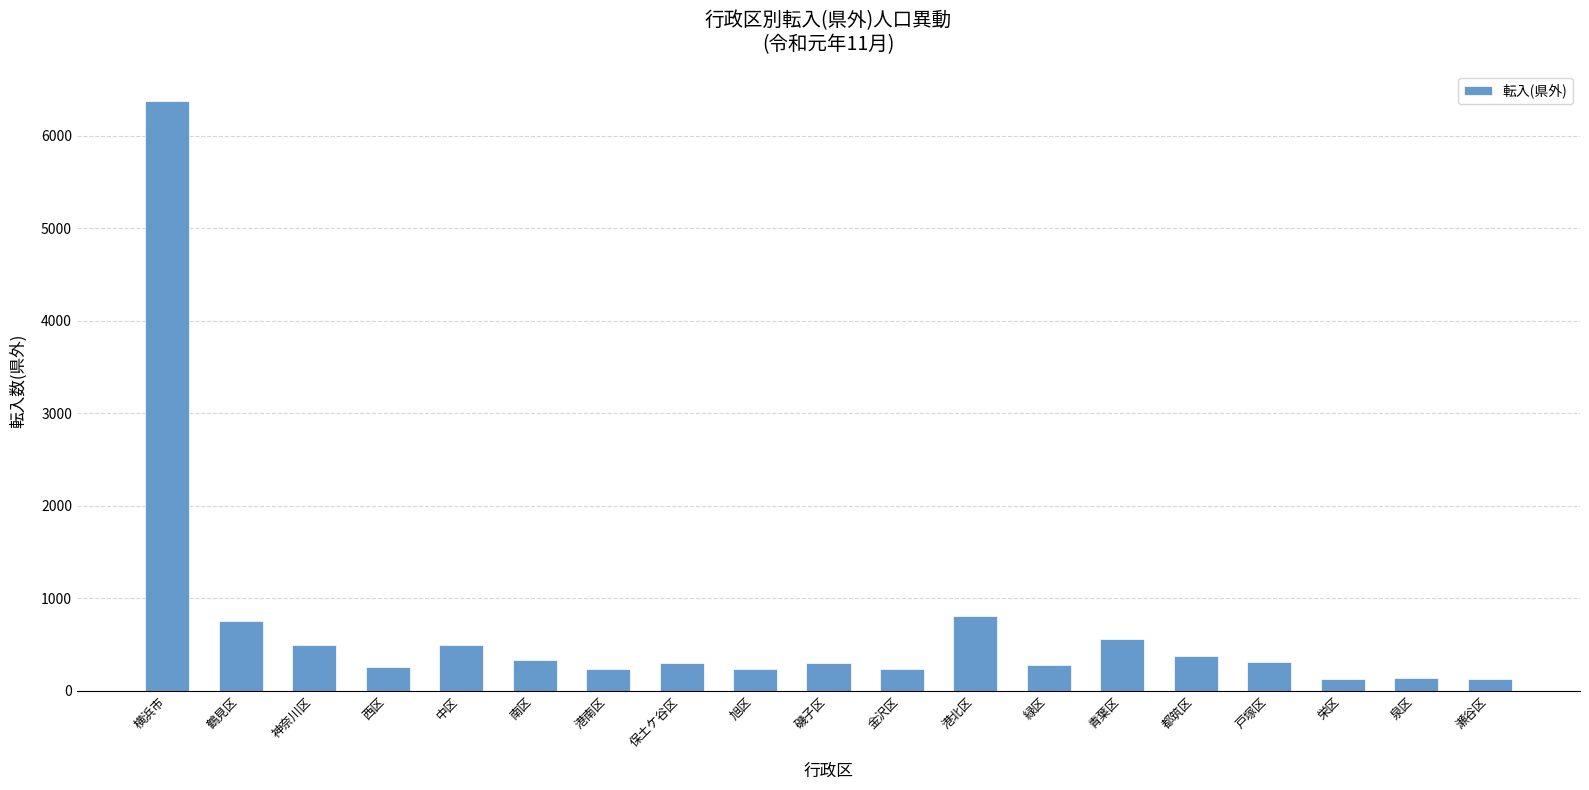

What is the label of the 10th bar from the right?

磯子区